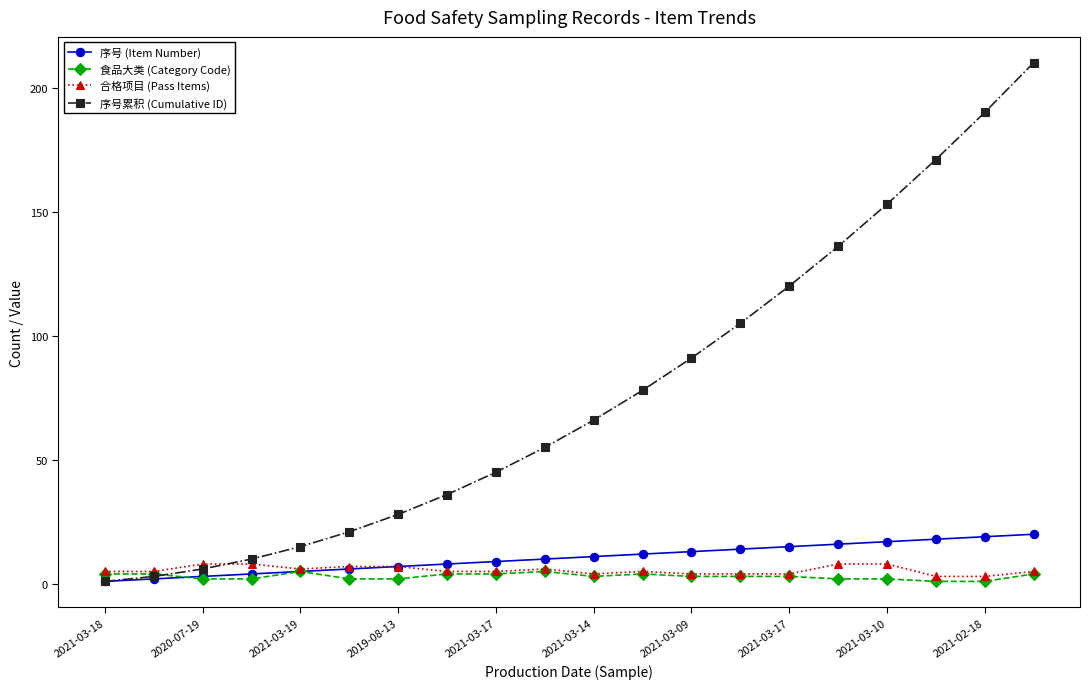

Which series has the largest total across all categories?

序号累积 (Cumulative ID)